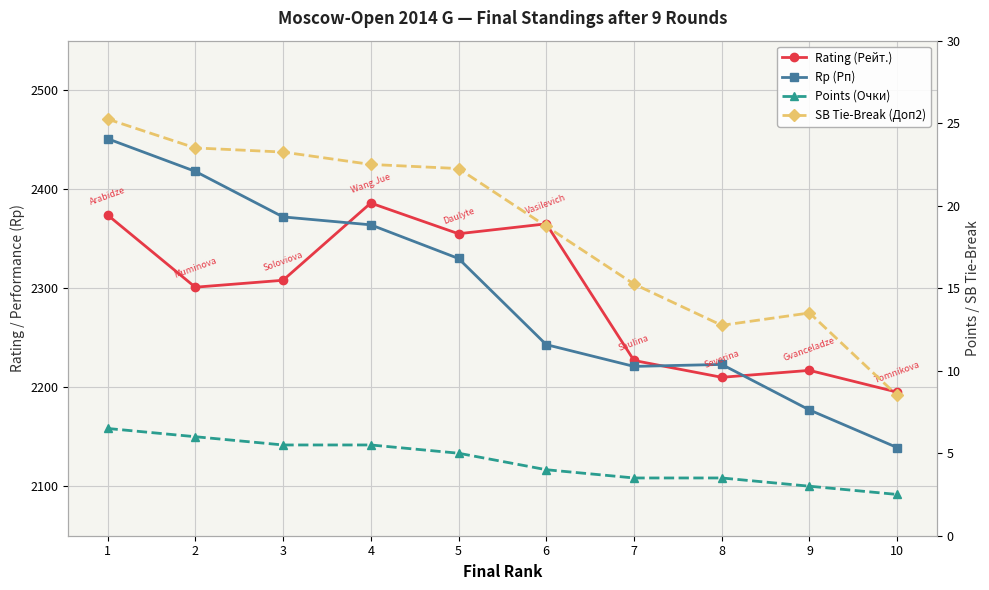

Does the chart display data point markers on the line(s)?

Yes